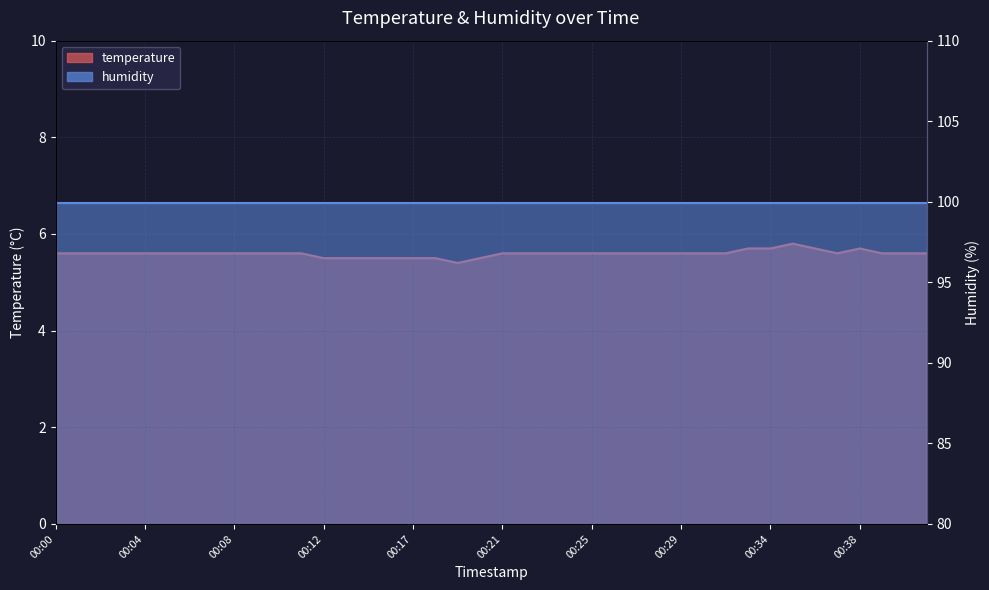

Where is the data nearest to the value 5?

00:19